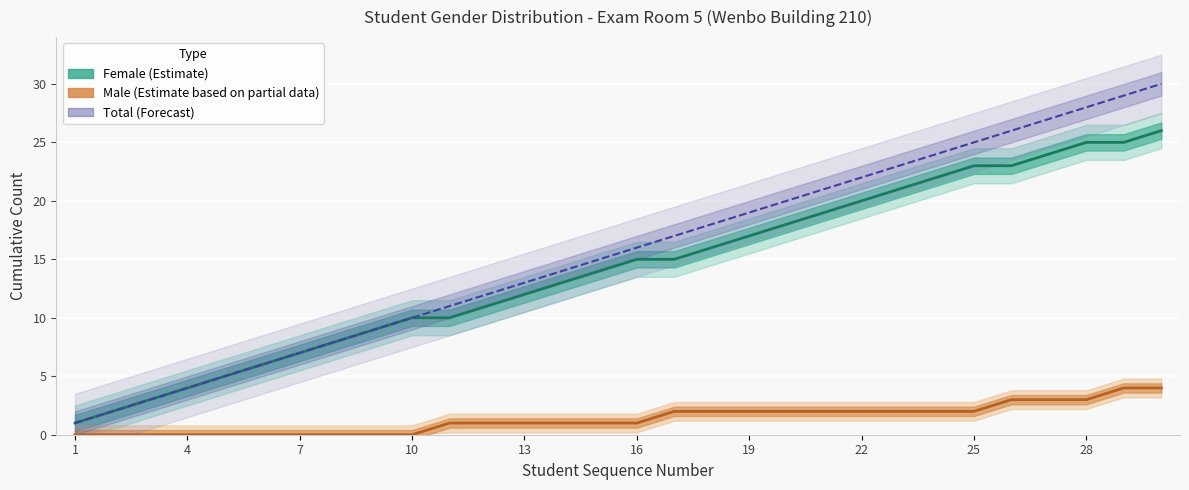

True or false: Male (Estimate based on partial data) has more than 1 interior local peaks.

False